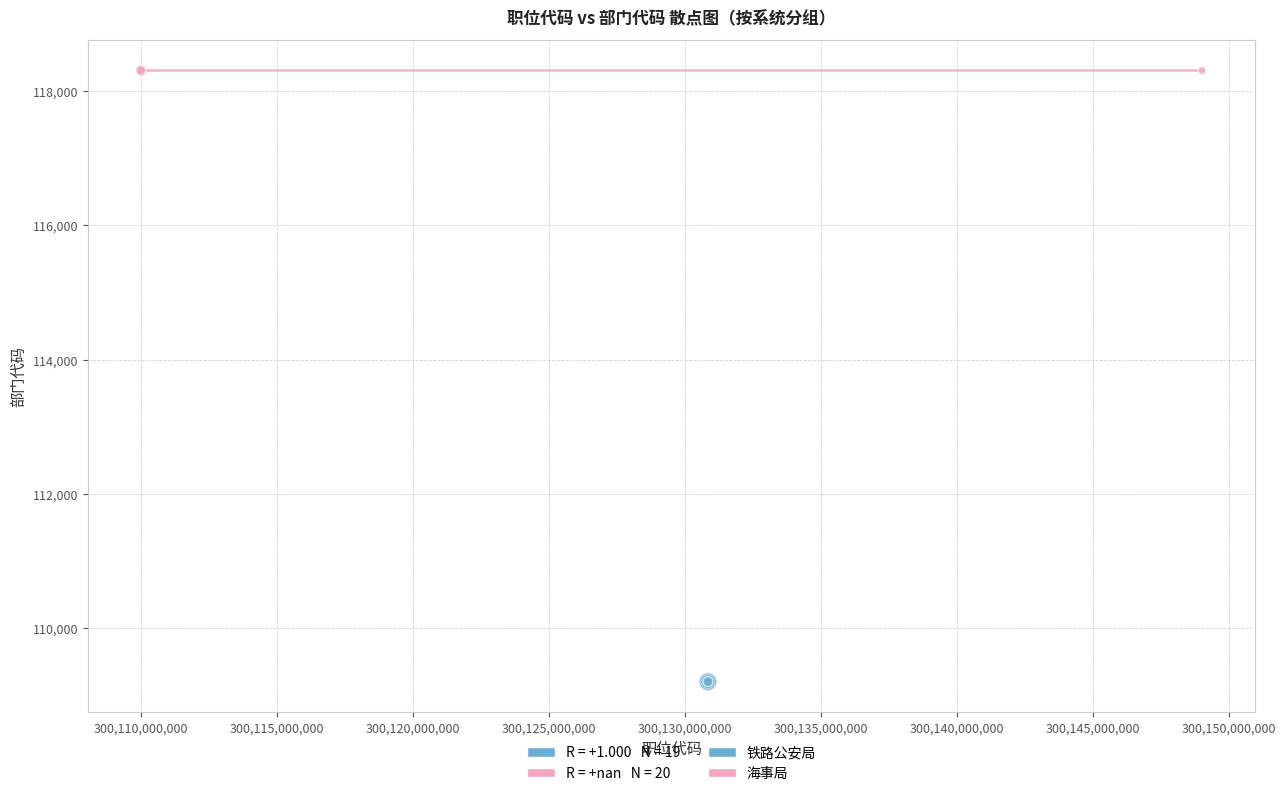

Which series reaches the minimum Y coordinate?

铁路公安局